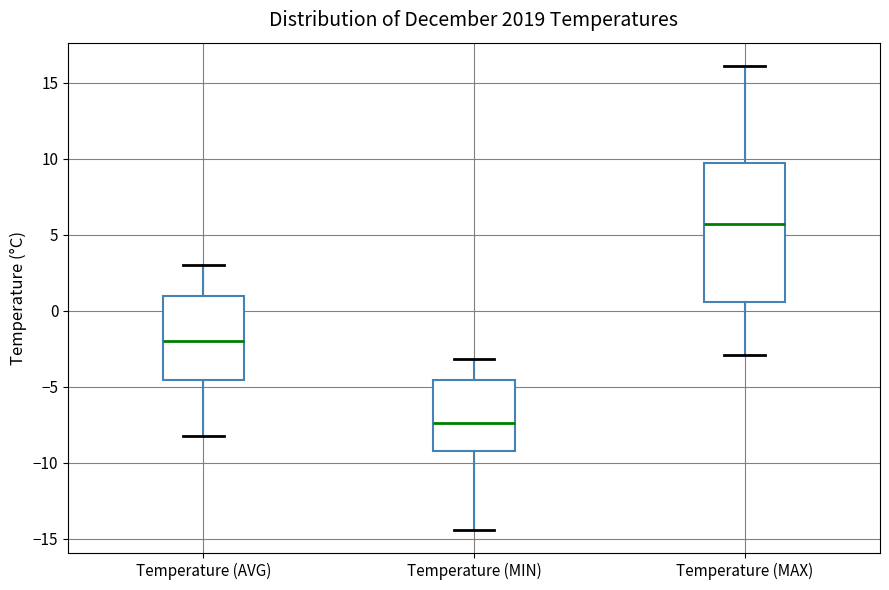

Where is the lower edge of the box for Temperature (MIN) on the y-axis? The values are not printed on the chart, so give them approximately, as read against the axis.

-9.0